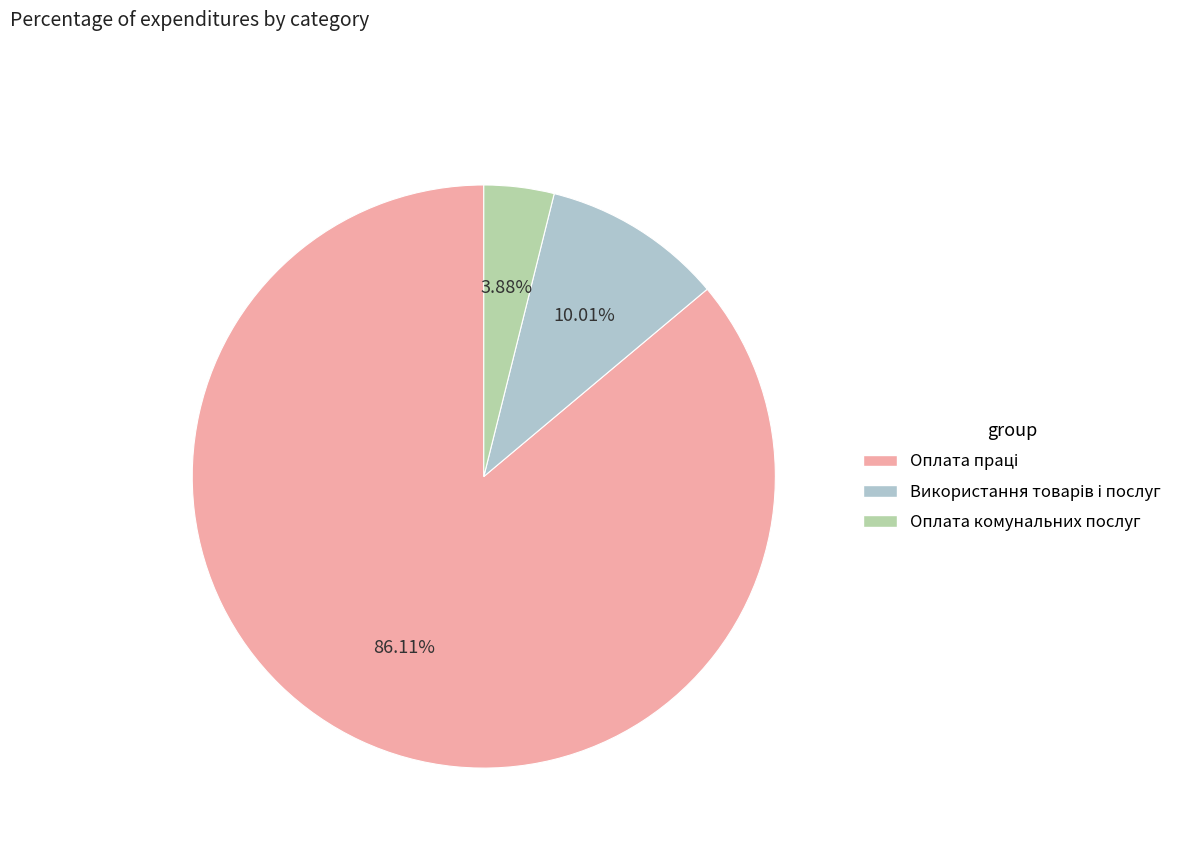

Does any single category account for the majority?

Yes